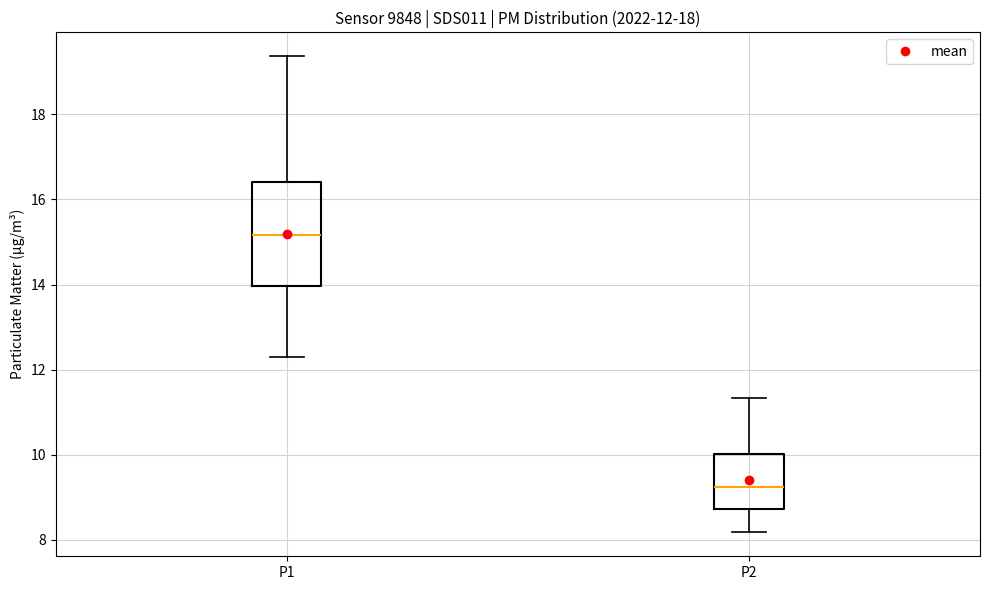

Which box's median line is the lowest?

P2